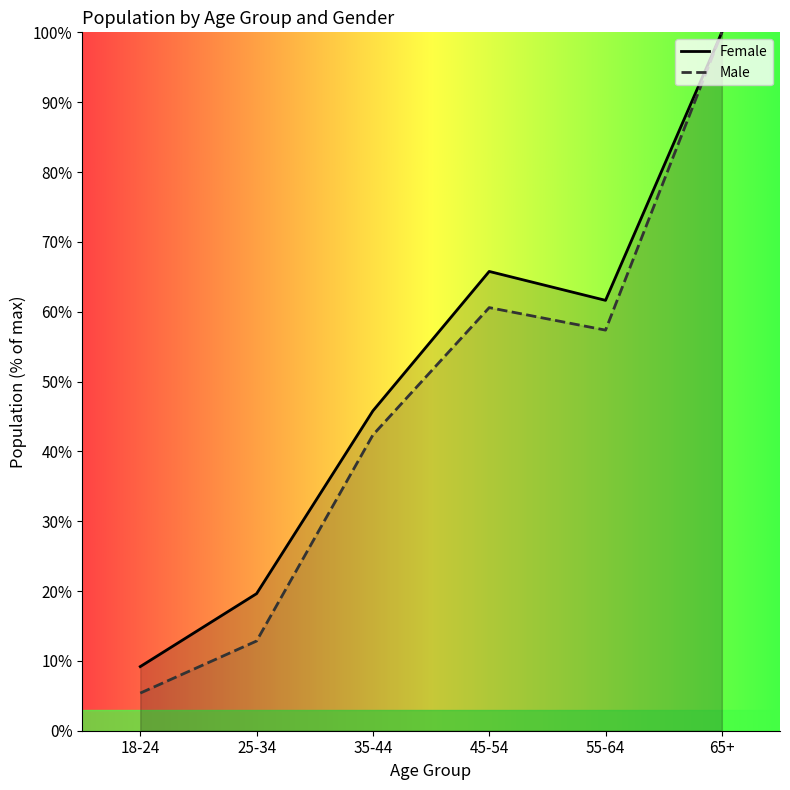

Which series has the largest total across all categories?

Female